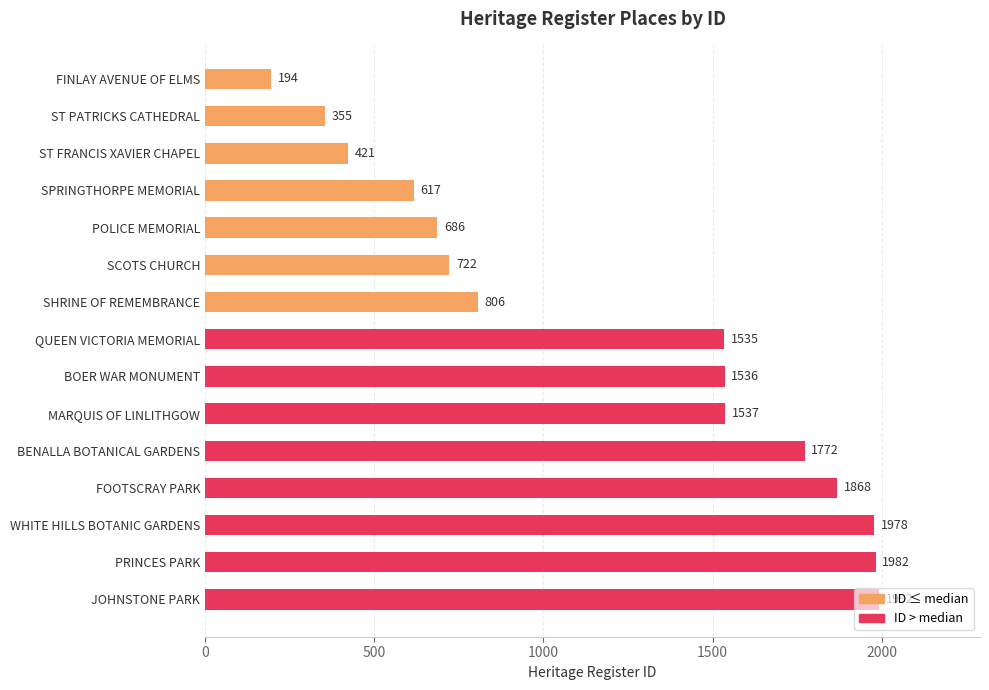

What value does the data have at PRINCES PARK, to the nearest 50?

2000